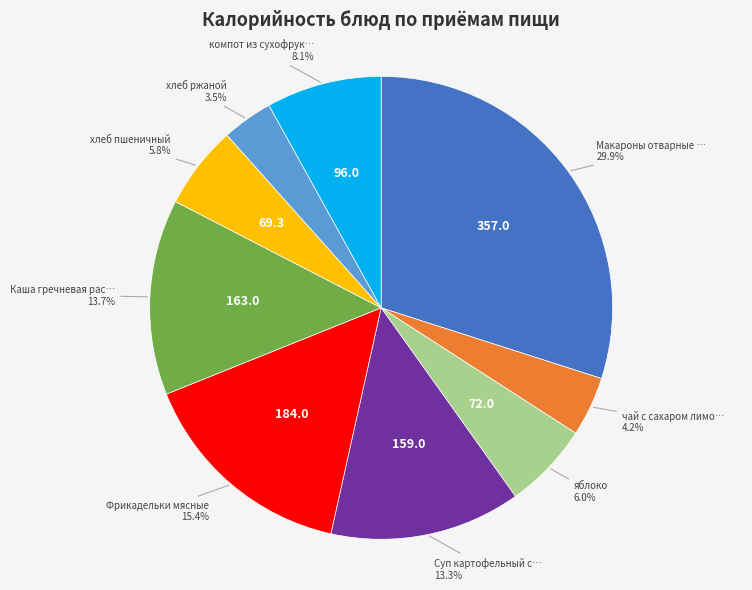

Does any single category account for the majority?

No